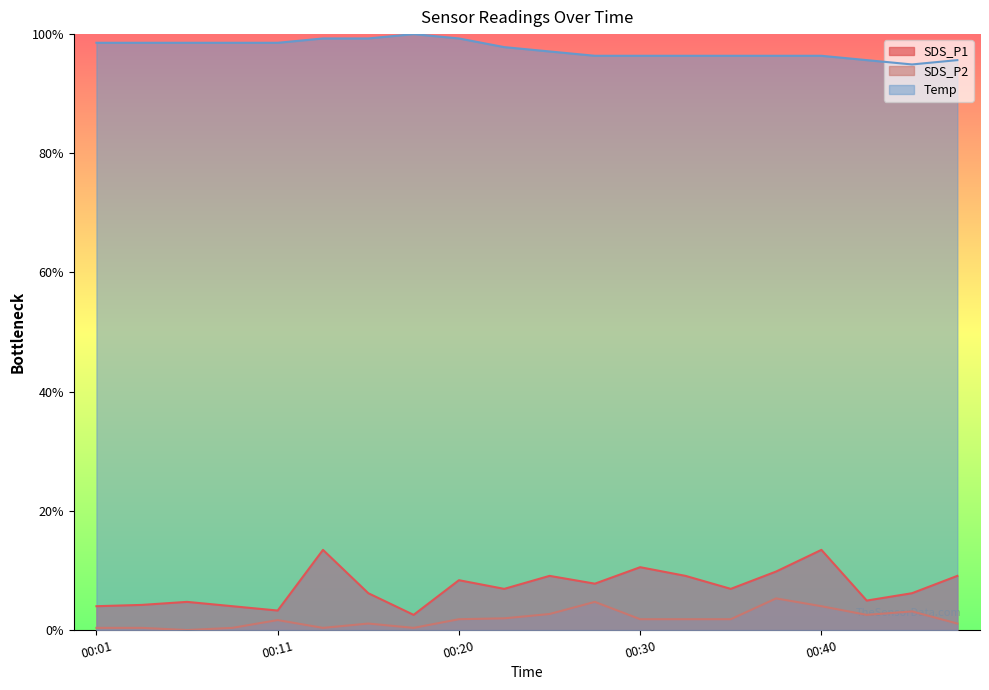

Count the number of categories in the chart.

20